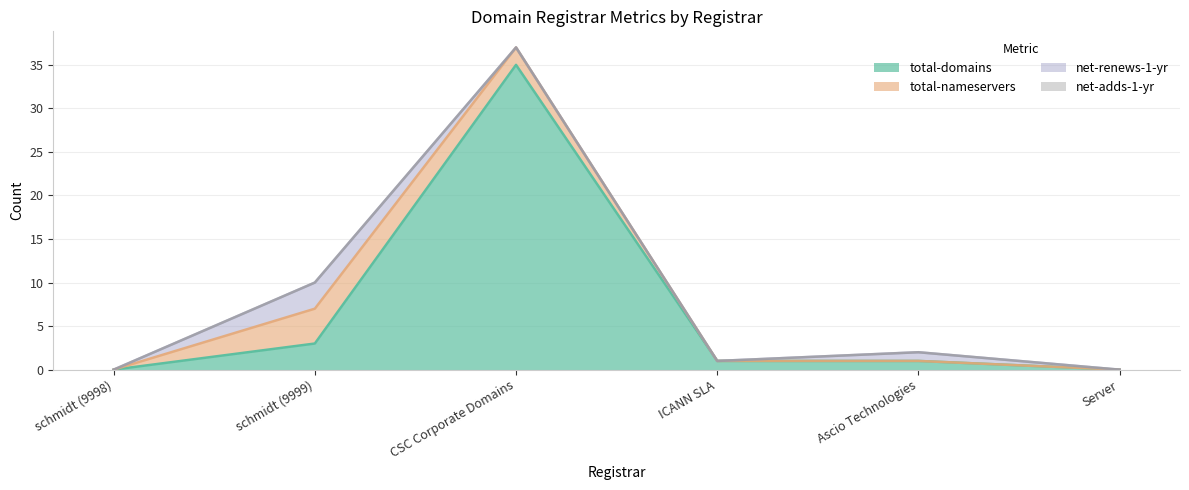

At which category does total-domains reach its first local peak?

CSC Corporate Domains